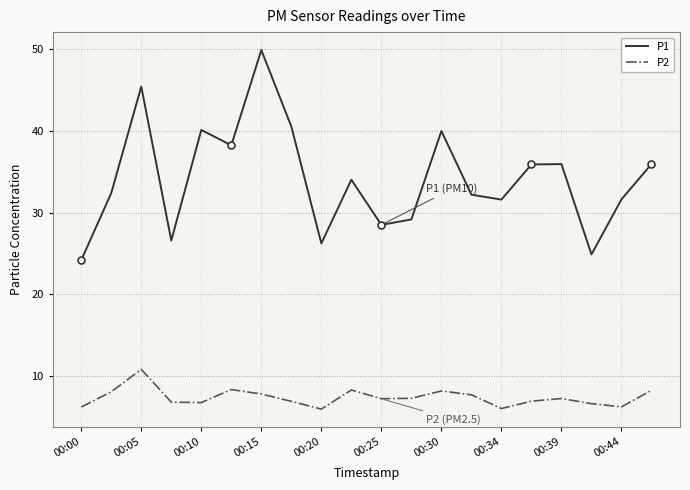

How many series are shown in this chart?

2